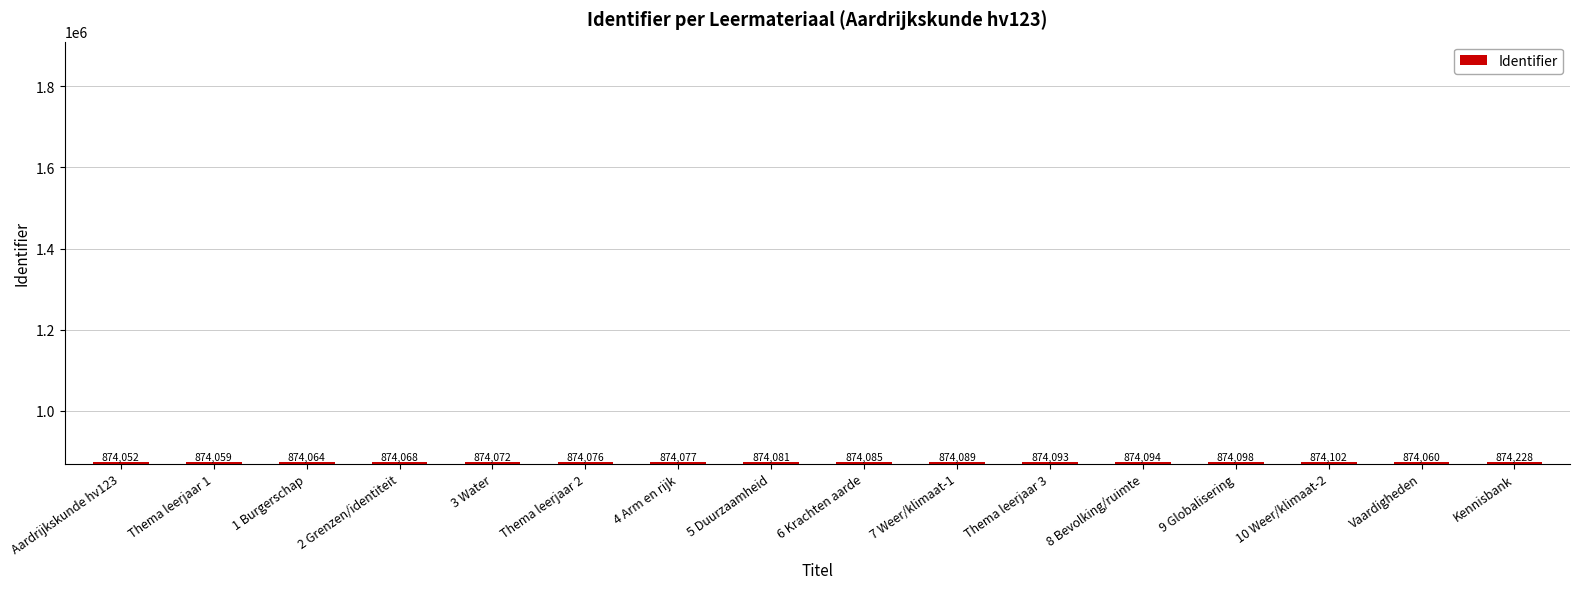

Reading left to right, what are all the values shown in this chart?

874052	874059	874064	874068	874072	874076	874077	874081	874085	874089	874093	874094	874098	874102	874060	874228